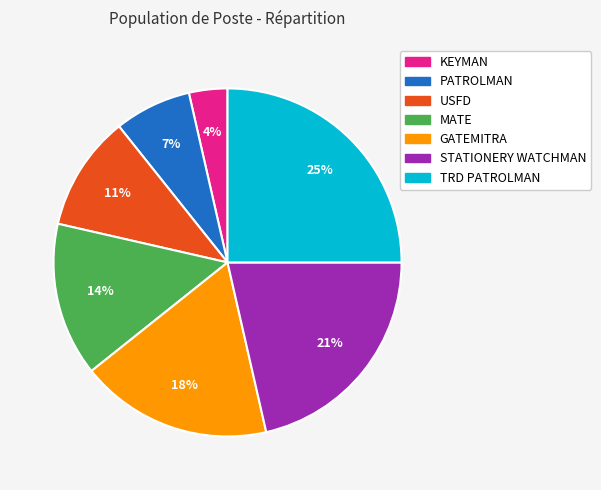

What is the largest slice in the pie chart?

TRD PATROLMAN